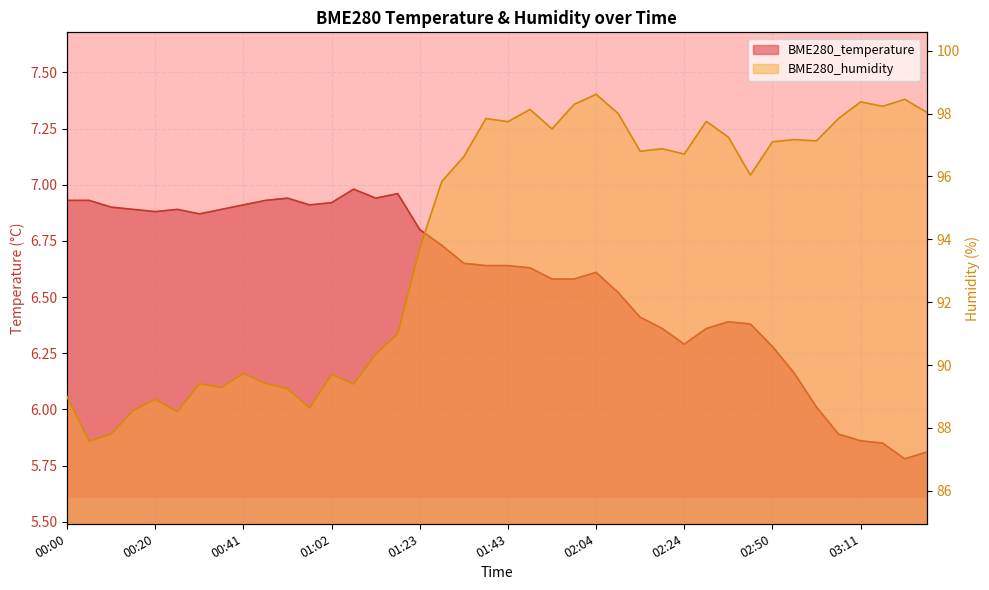

Rank the series by their average value, from highest to lowest.

BME280_humidity, BME280_temperature